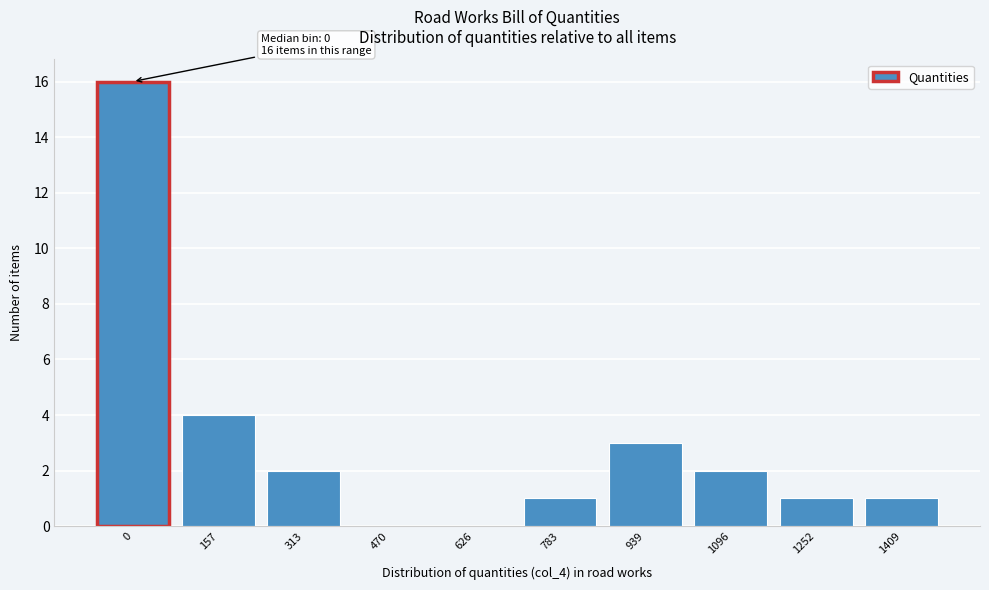

Reading left to right, extract all data points from this chart.

0=16	157=4	313=2	470=0	626=0	783=1	939=3	1096=2	1252=1	1409=1